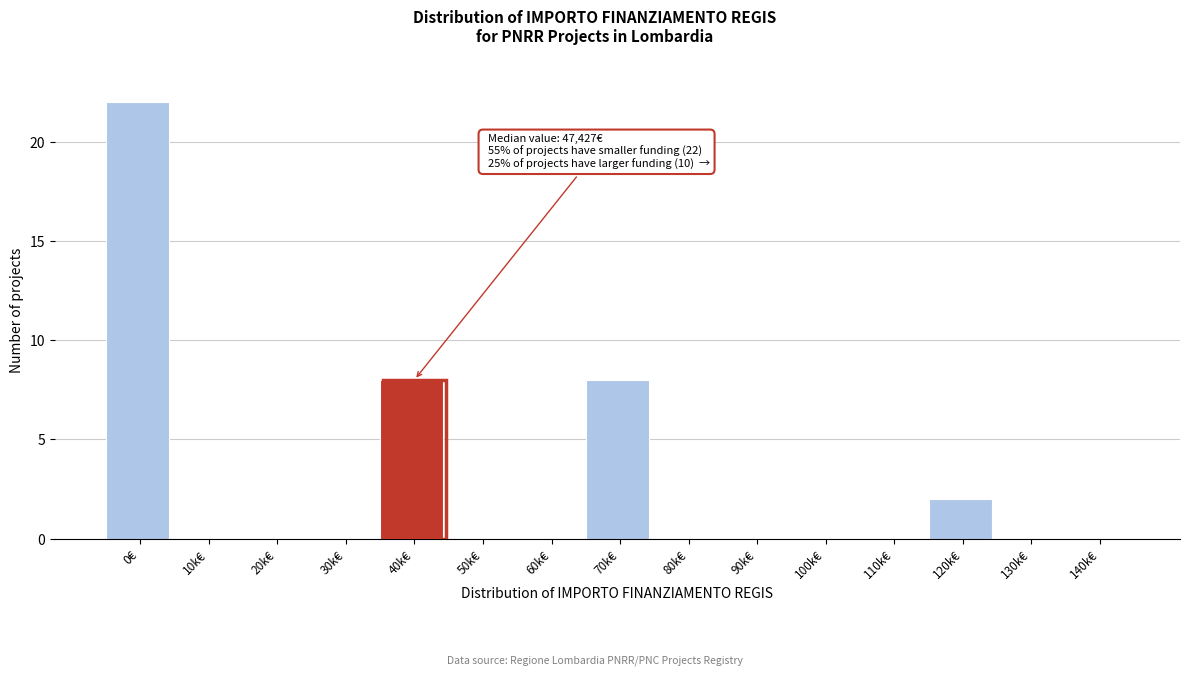

Reading right to left, extract all data points from this chart.

140k€=0	130k€=0	120k€=2	110k€=0	100k€=0	90k€=0	80k€=0	70k€=8	60k€=0	50k€=0	40k€=8	30k€=0	20k€=0	10k€=0	0€=22